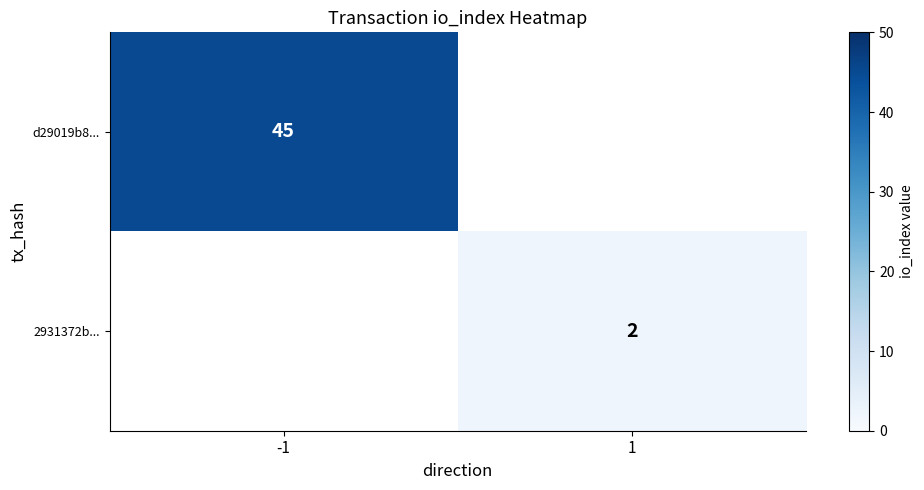

True or false: d29019b8... has a value of 45 at -1.

True